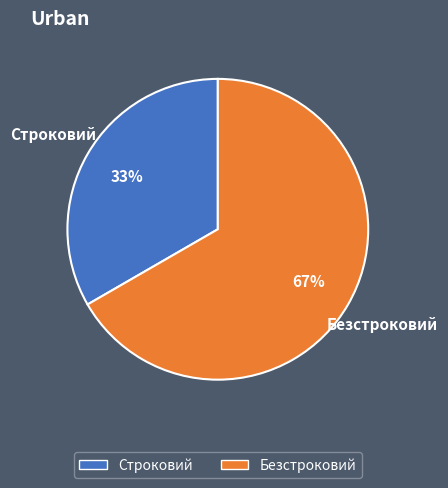

Count the number of slices in the pie.

2